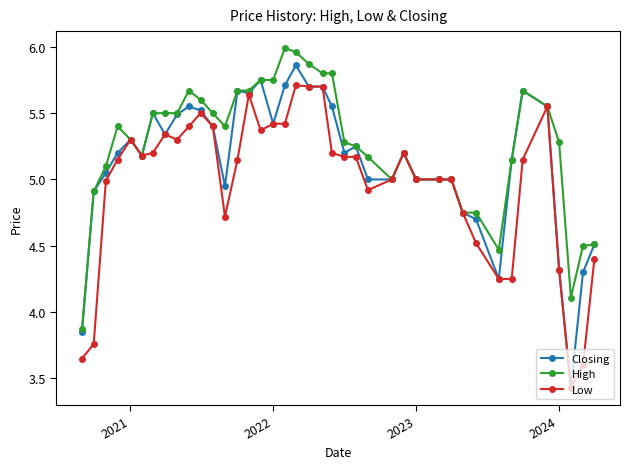

Which series has the largest range (max minus min)?

Closing